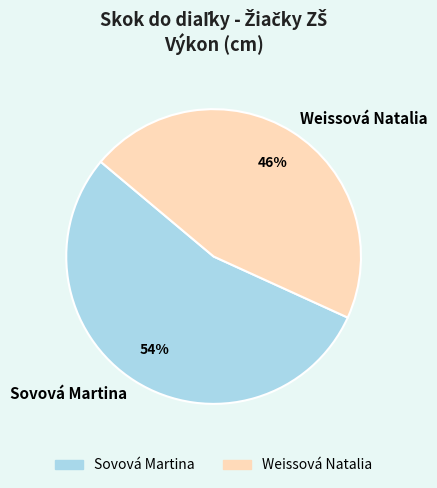

What is the smallest slice in the pie chart?

Weissová Natalia